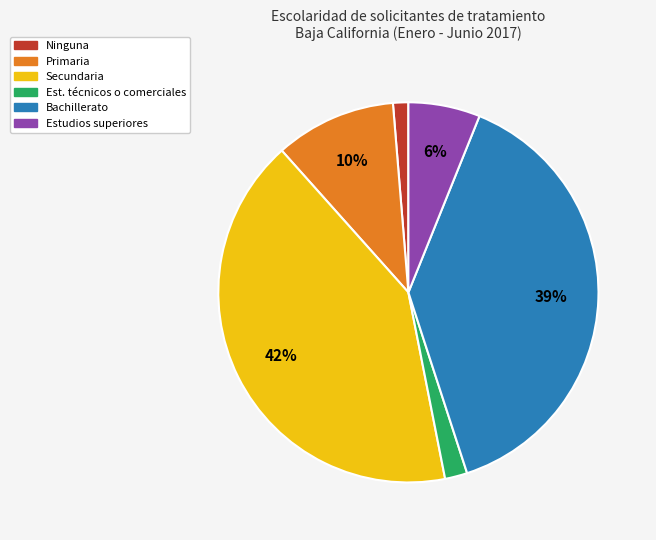

Which category has the smallest portion of the pie?

Ninguna